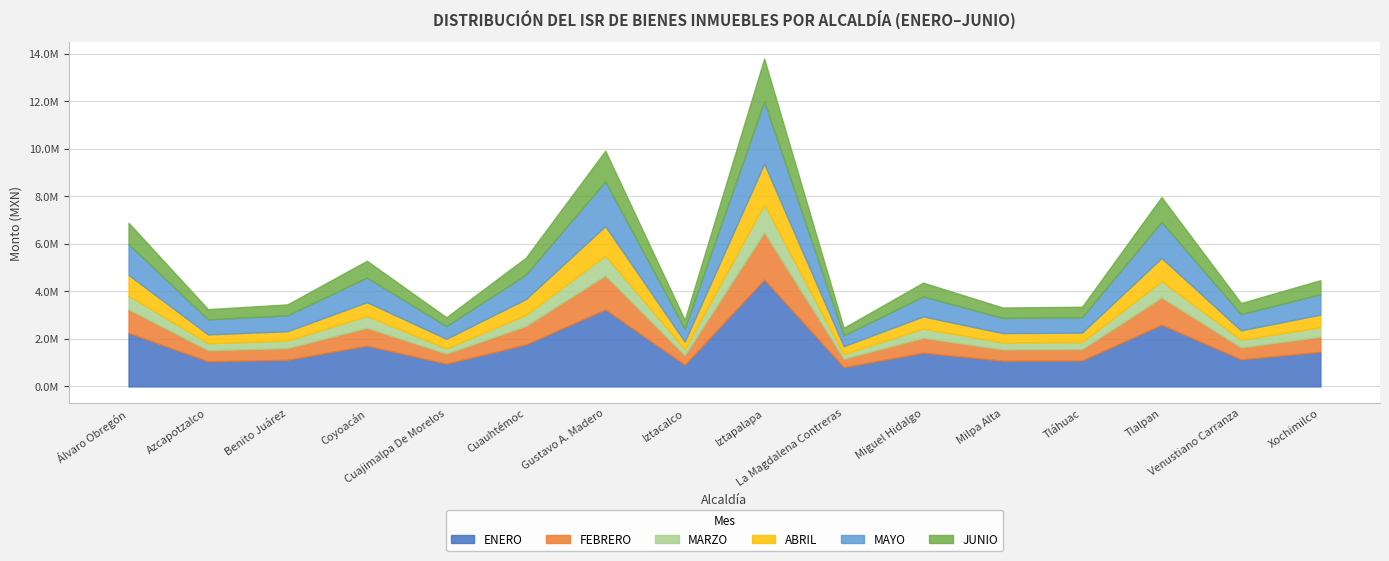

How many lines are shown in the chart?

6